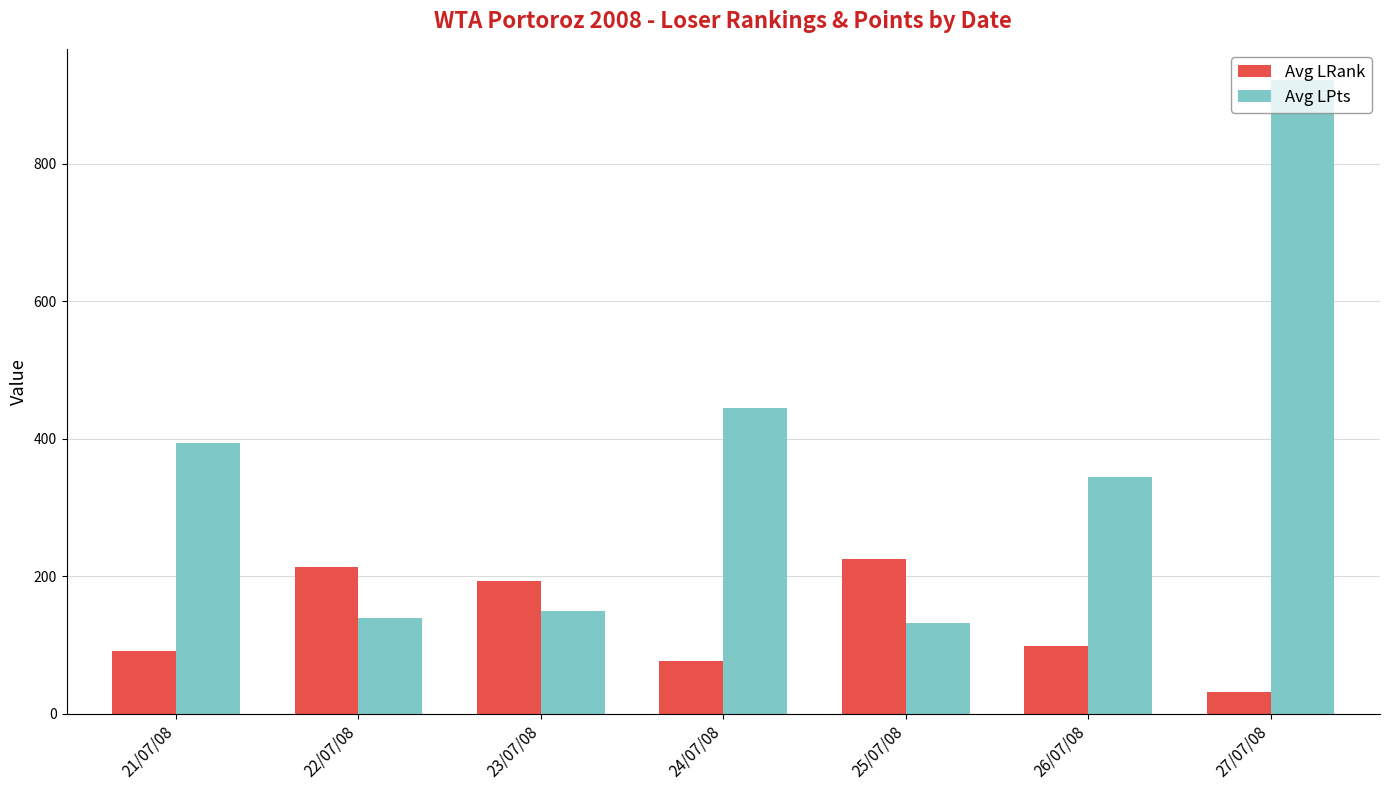

Reading left to right, list all the values displayed in this chart.

Avg LRank: 21/07/08=91	22/07/08=213	23/07/08=193	24/07/08=77	25/07/08=225	26/07/08=99	27/07/08=32
Avg LPts: 21/07/08=394	22/07/08=139	23/07/08=150	24/07/08=444	25/07/08=132	26/07/08=345	27/07/08=921